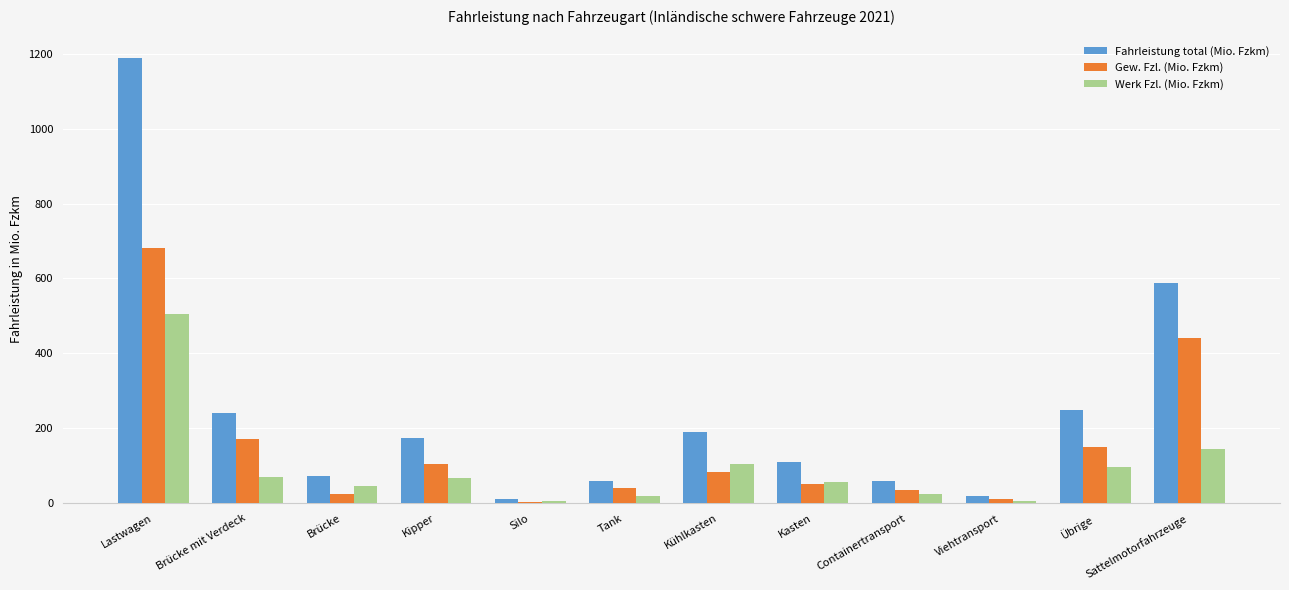

List the series in order of their overall mean, highest first.

Fahrleistung total (Mio. Fzkm), Gew. Fzl. (Mio. Fzkm), Werk Fzl. (Mio. Fzkm)